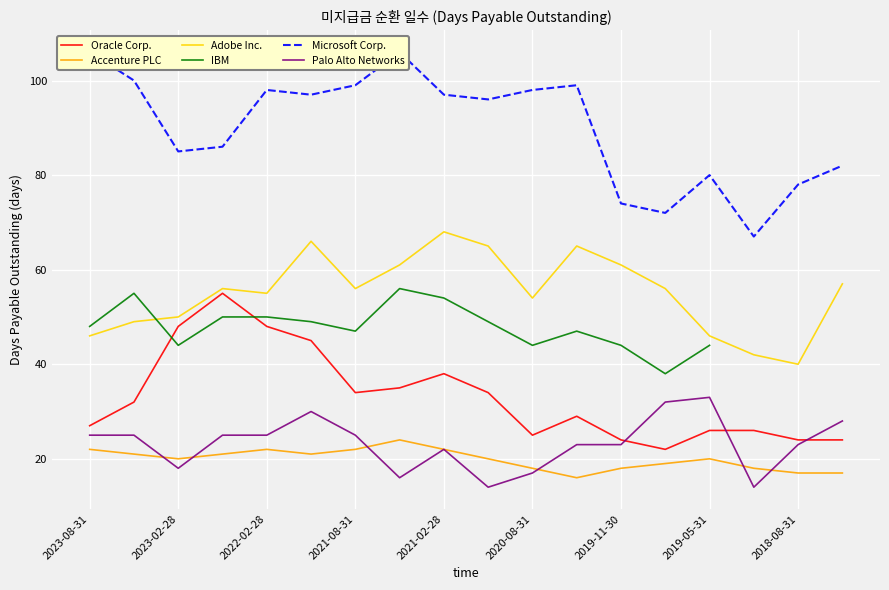

What is the approximate value of Oracle Corp. at 2018-08-31?

24